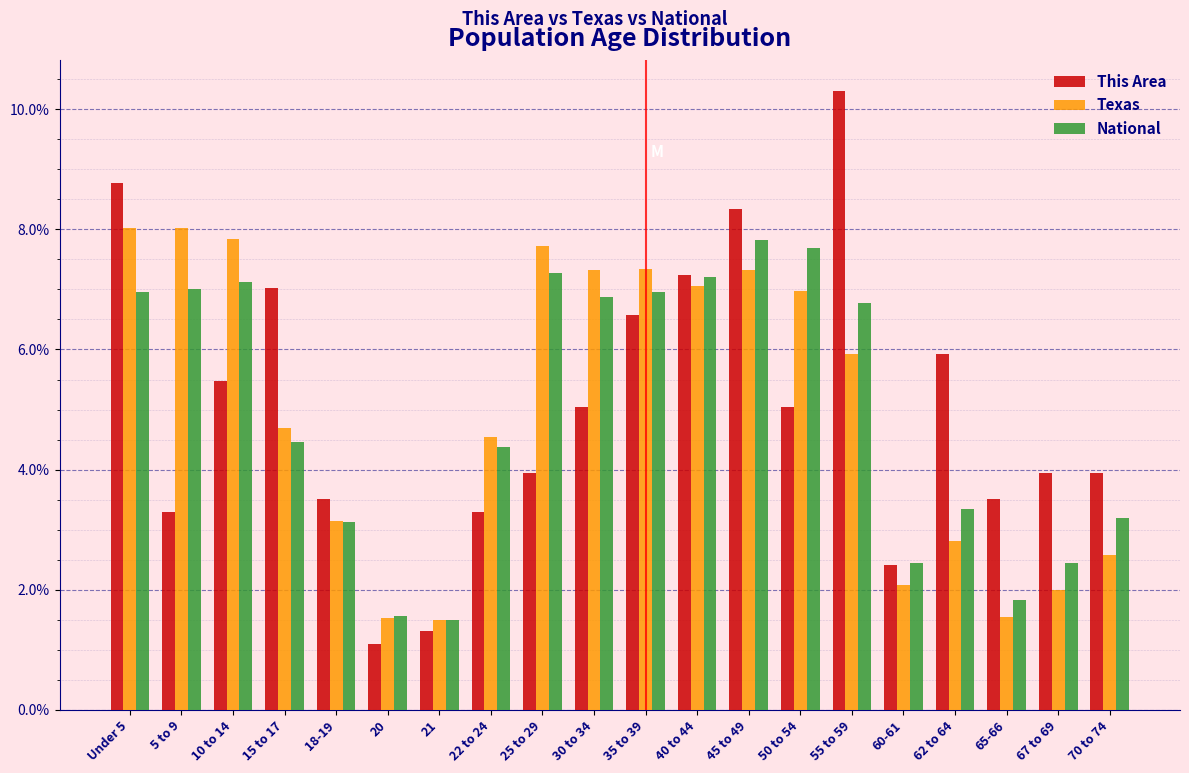

Is it true that Texas equals 3.1 at 25 to 29?

False